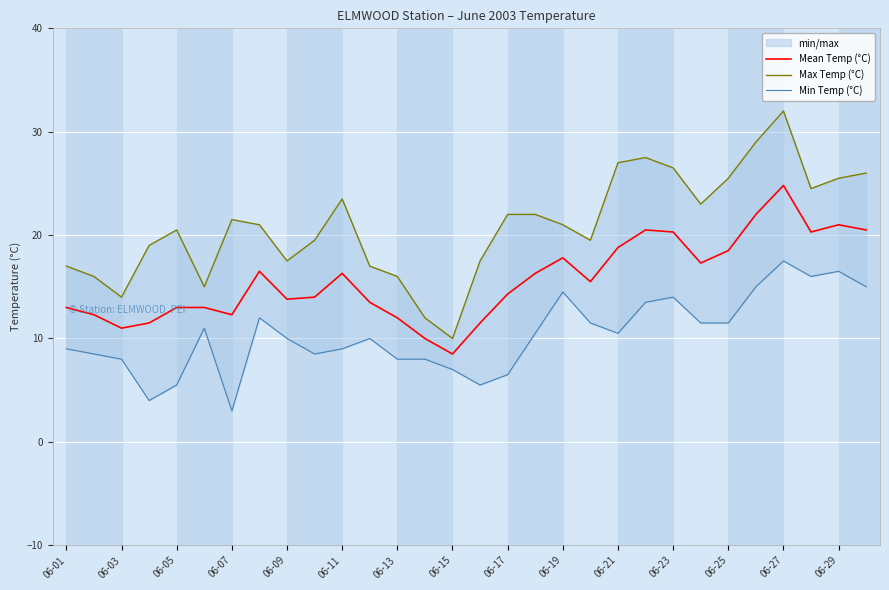

What is the minimum value for Mean Temp (°C)?

8.5